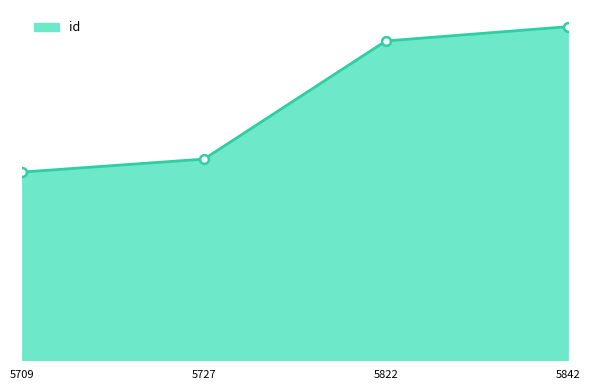

Is this an area chart (filled region under the line)?

Yes